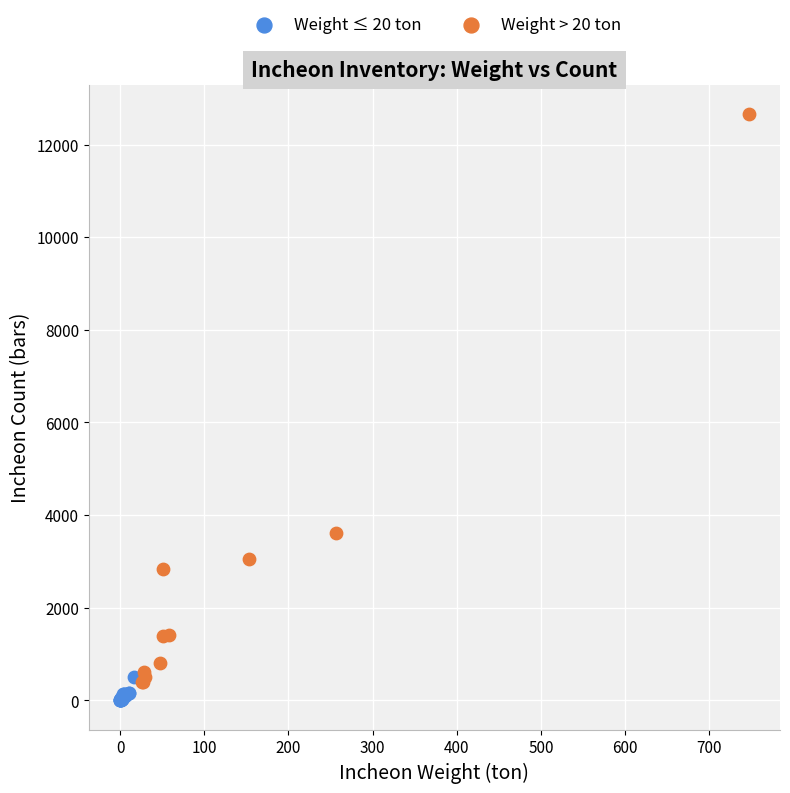

Which series contains the highest Y value?

Weight > 20 ton